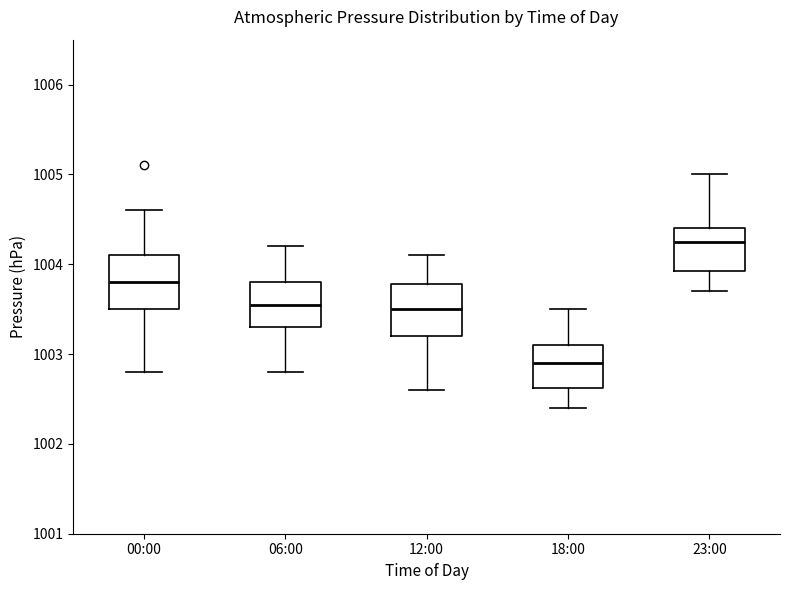

Which box has the lowest median line?

18:00